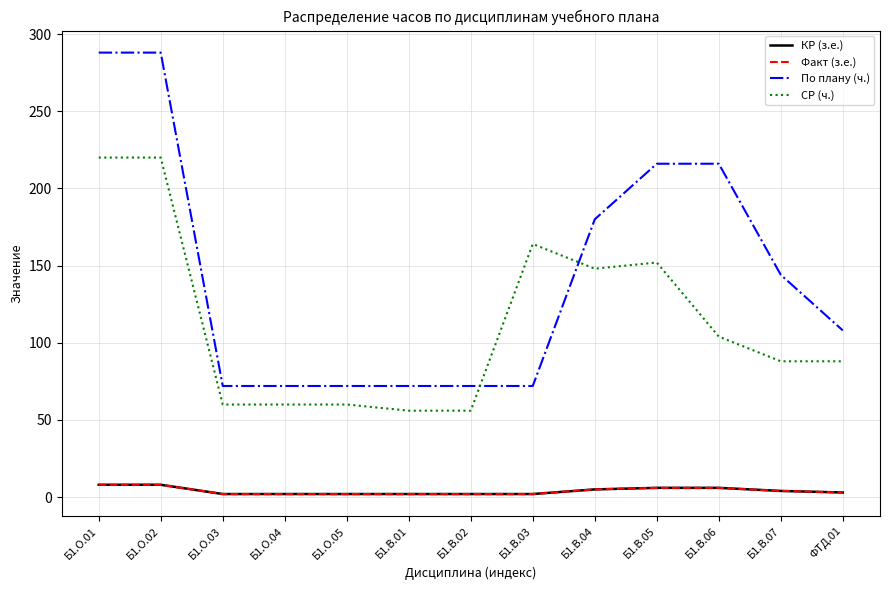

Which category has the lowest value in the КР (з.е.) series?

Б1.О.03